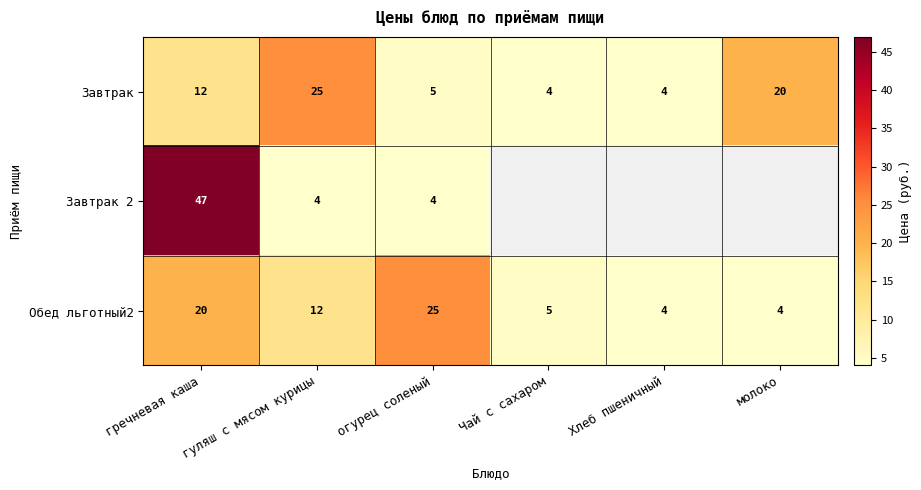

What is the total value across all series at огурец соленый?

34